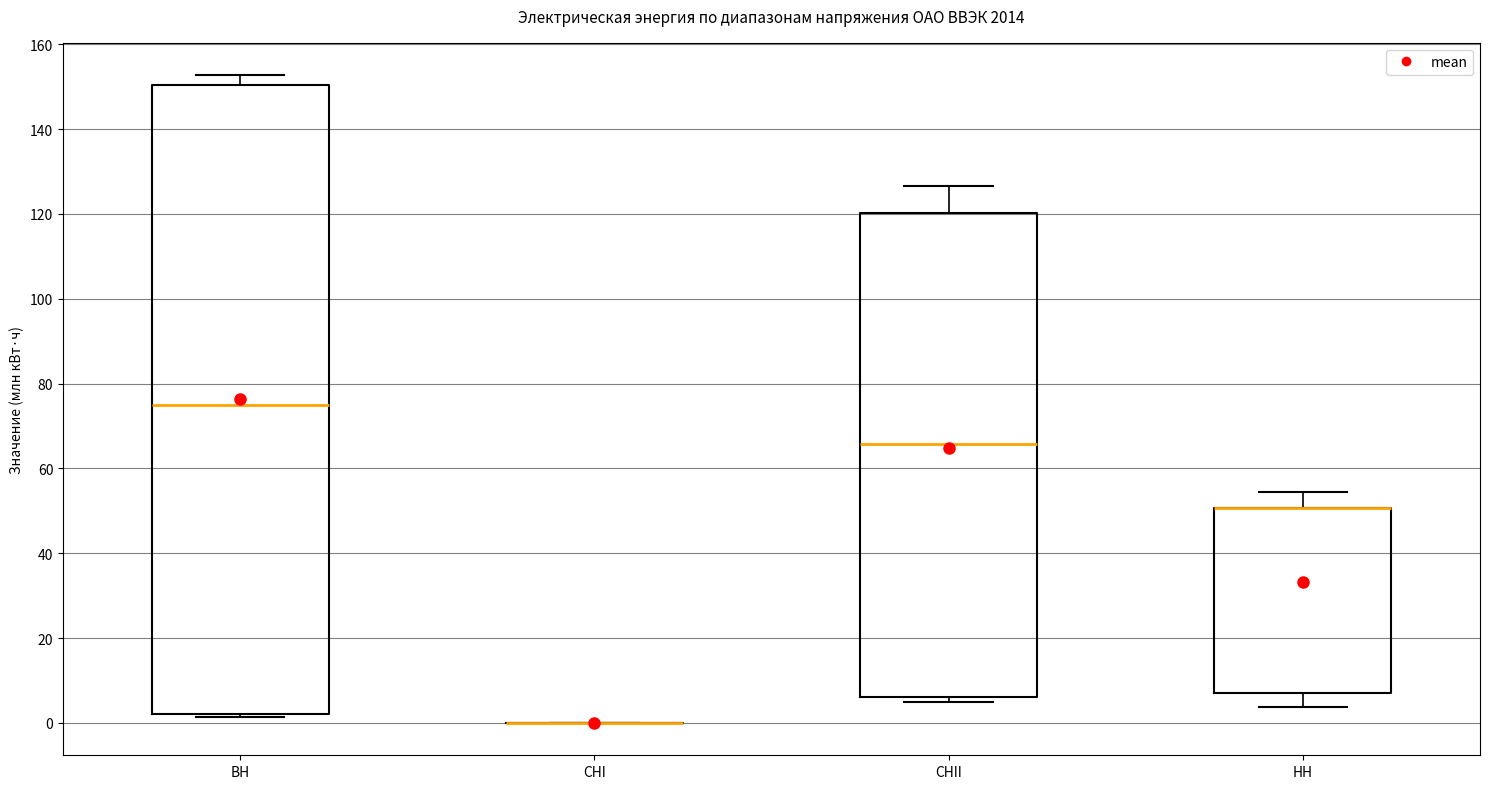

Reading left to right, read every box against the y-axis: the position of its median line, the range the box covers, and the ends of its whiskers. The values are not printed on the chart, so give them approximately, as read against the axis.

ВН: median 74, box 2 to 150, whiskers 2 (just below the box's lower edge) to 152
СНI: box collapsed to a line at 0, whiskers 0 to 0
СНII: median 66, box 6 to 120, whiskers 4 to 126
НН: median 50 (drawn on the box's upper edge), box 8 to 50, whiskers 4 to 54